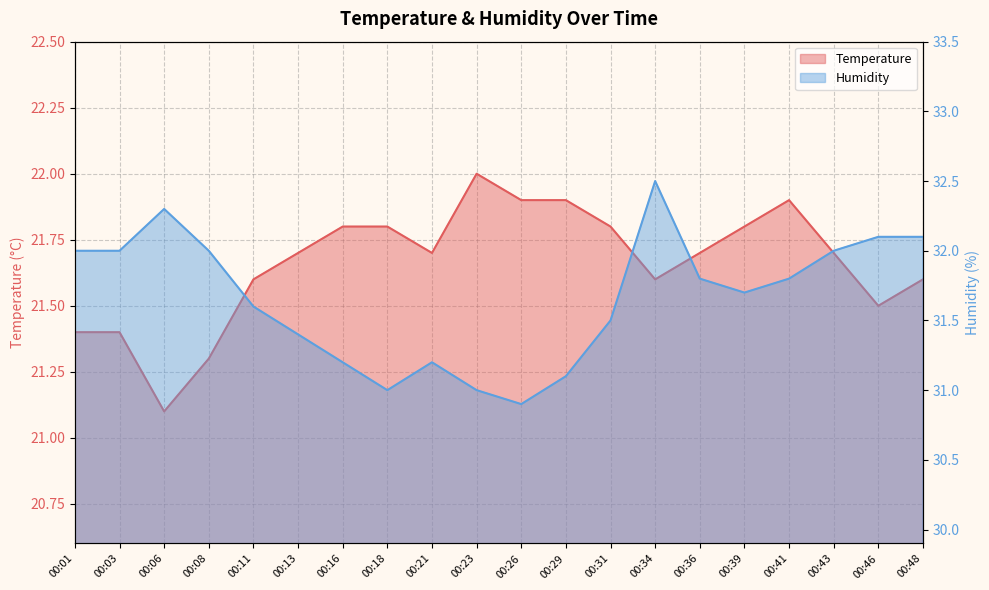

Reading left to right, transcribe all the data shown in this chart.

temperature: 21.4	21.4	21.1	21.3	21.6	21.7	21.8	21.8	21.7	22.0	21.9	21.9	21.8	21.6	21.7	21.8	21.9	21.7	21.5	21.6
humidity: 32.0	32.0	32.3	32.0	31.6	31.4	31.2	31.0	31.2	31.0	30.9	31.1	31.5	32.5	31.8	31.7	31.8	32.0	32.1	32.1